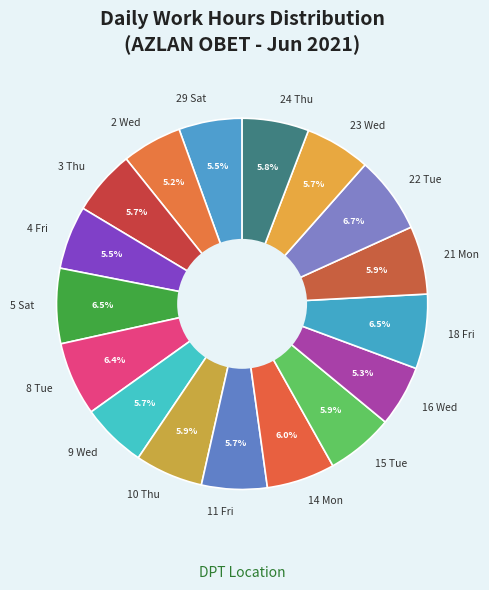

To the nearest percent, what portion does 22 Tue represent?

7%